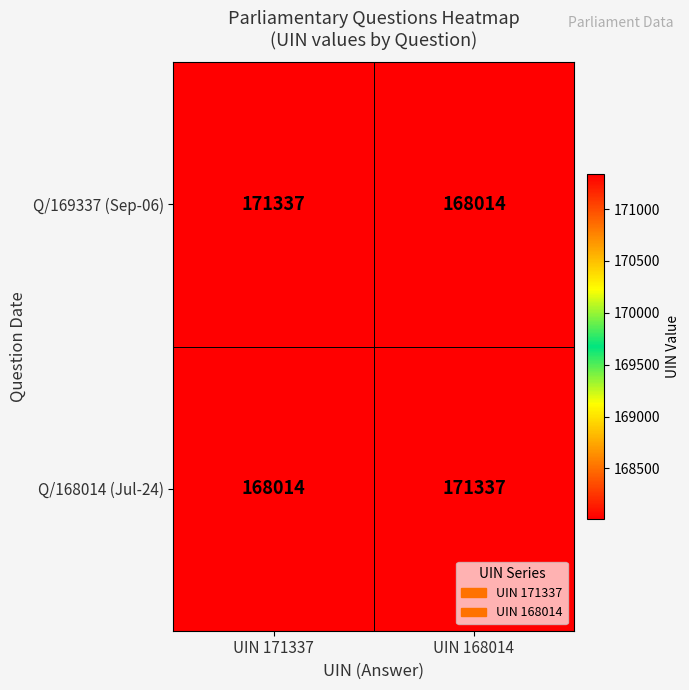

Rank the categories by Q/168014 (Jul-24) value from lowest to highest.

UIN 171337, UIN 168014